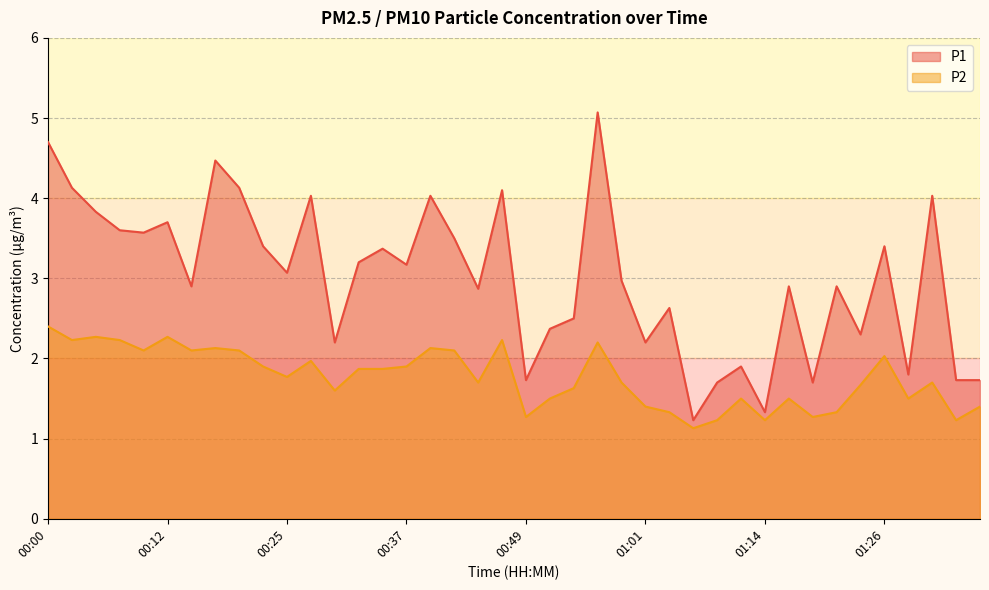

Does the chart display data point markers on the line(s)?

No